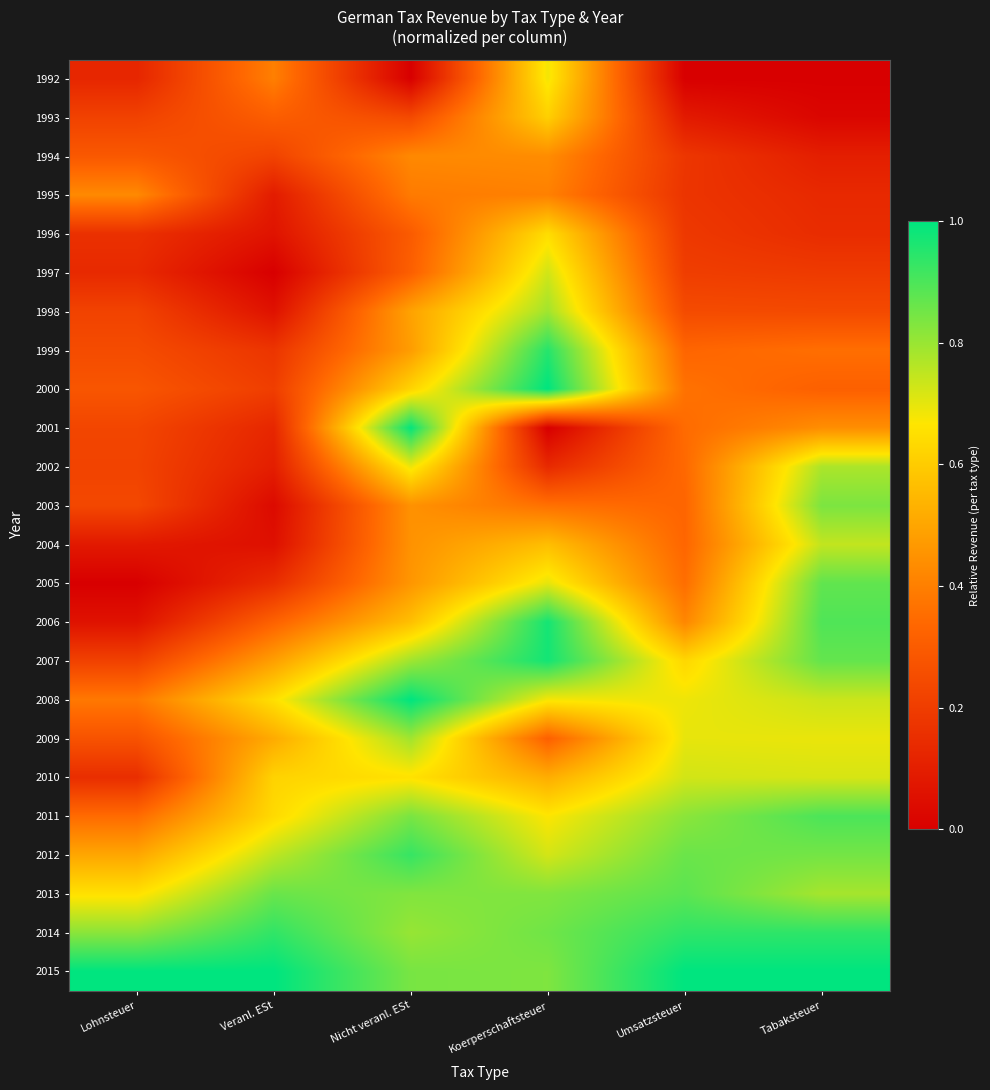

What is the difference between the highest and lowest values at Lohnsteuer?

1.0